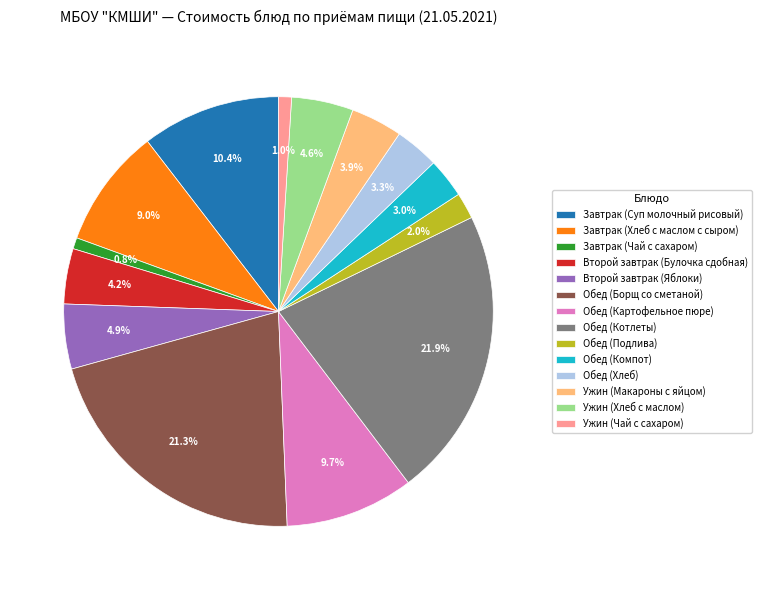

Does any single category account for the majority?

No